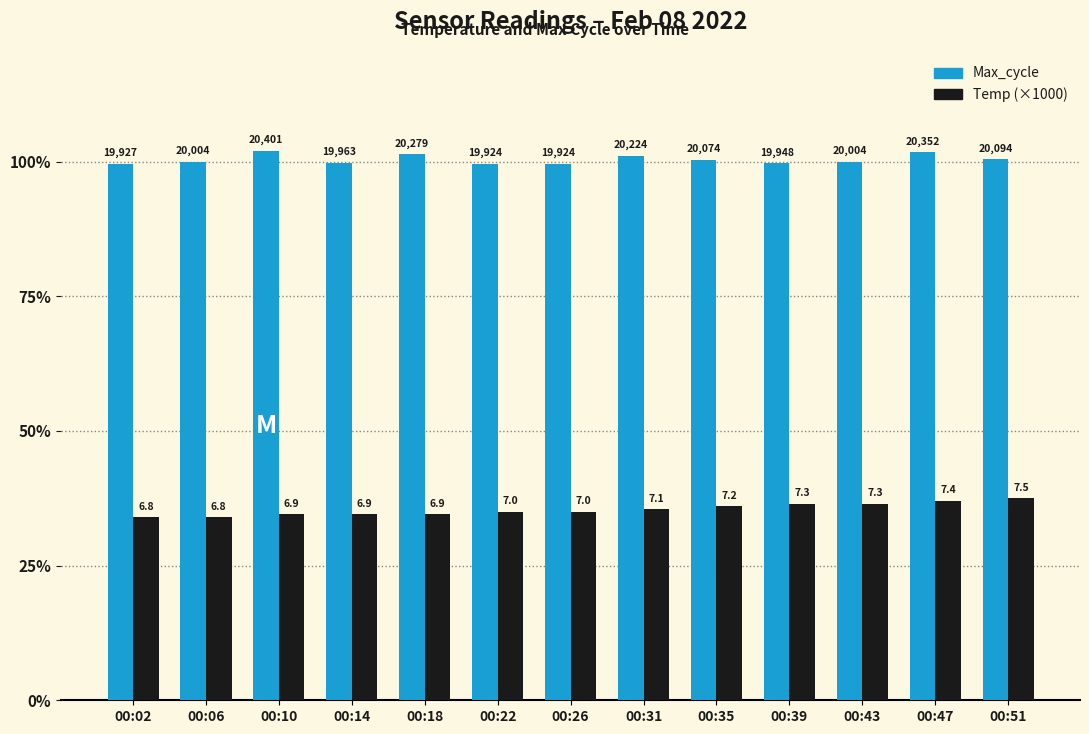

Which series has the largest total across all categories?

Max_cycle